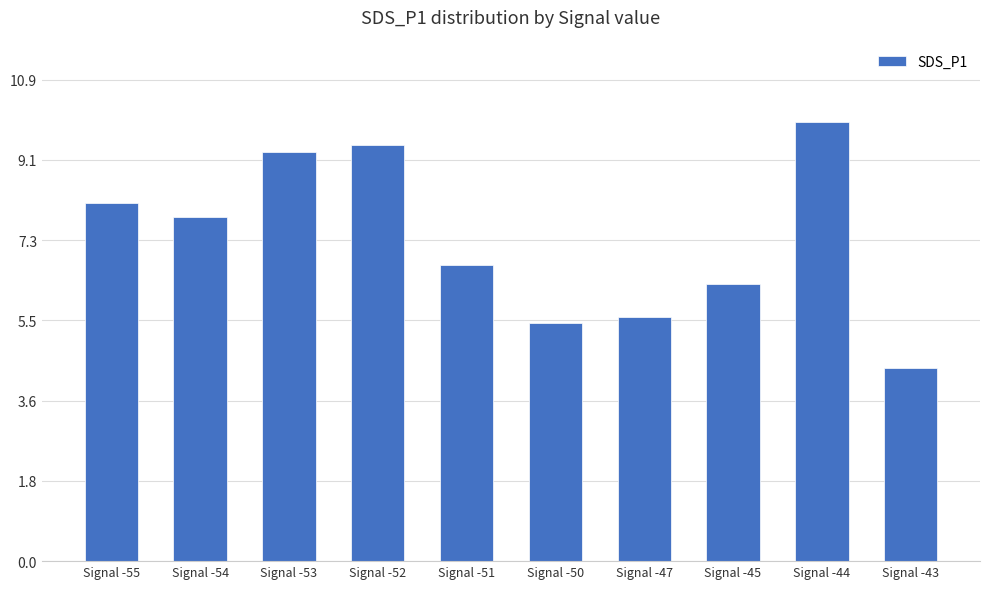

What is the minimum value shown in the chart?

4.4